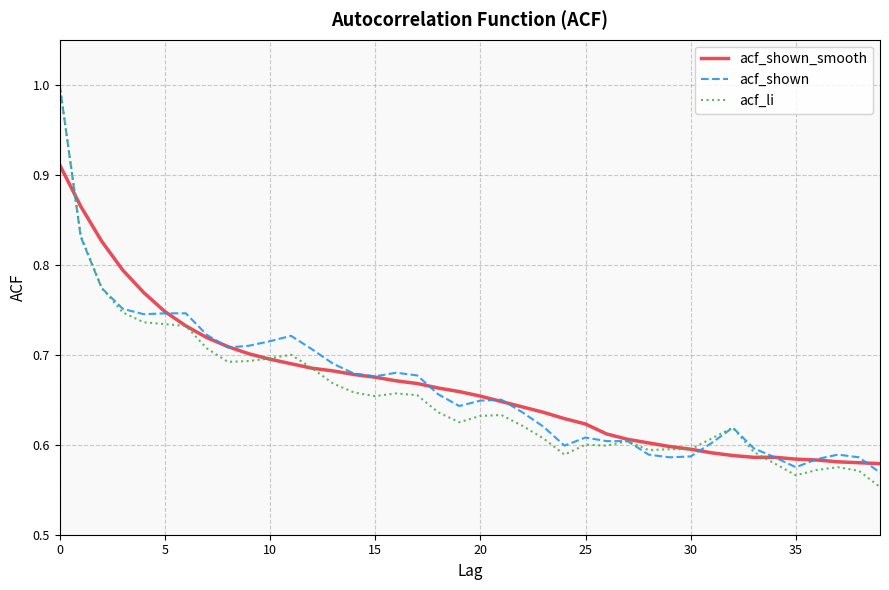

What is the greatest value displayed?

1.0